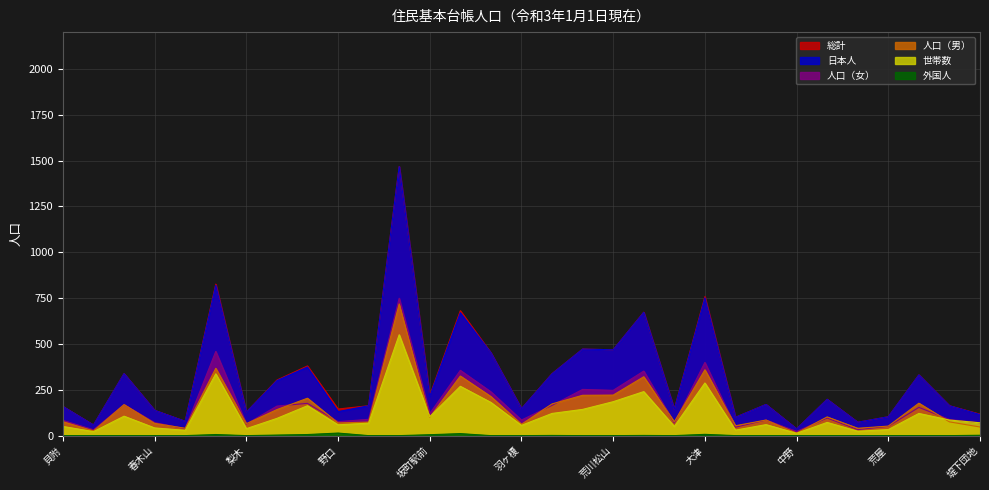

In 世帯数, how many points are lower than both neighbors (excluding endpoints)?

10